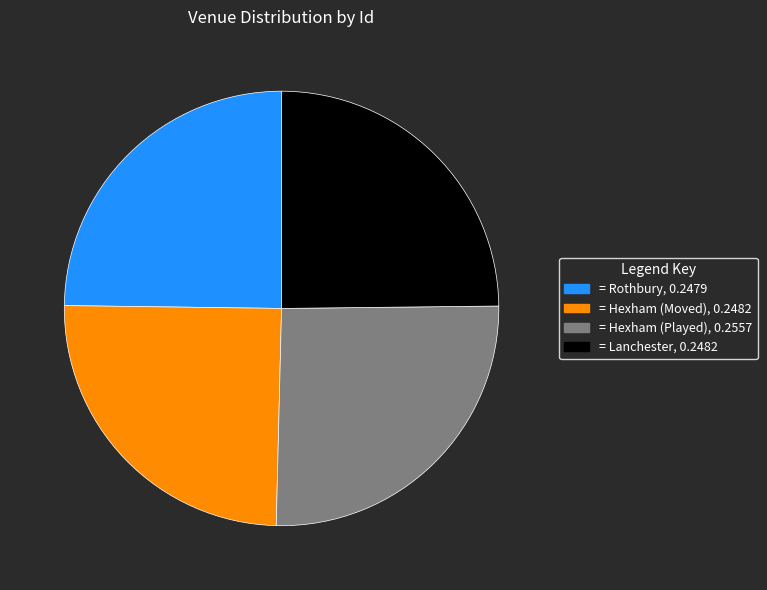

Is there a majority slice in this chart?

No